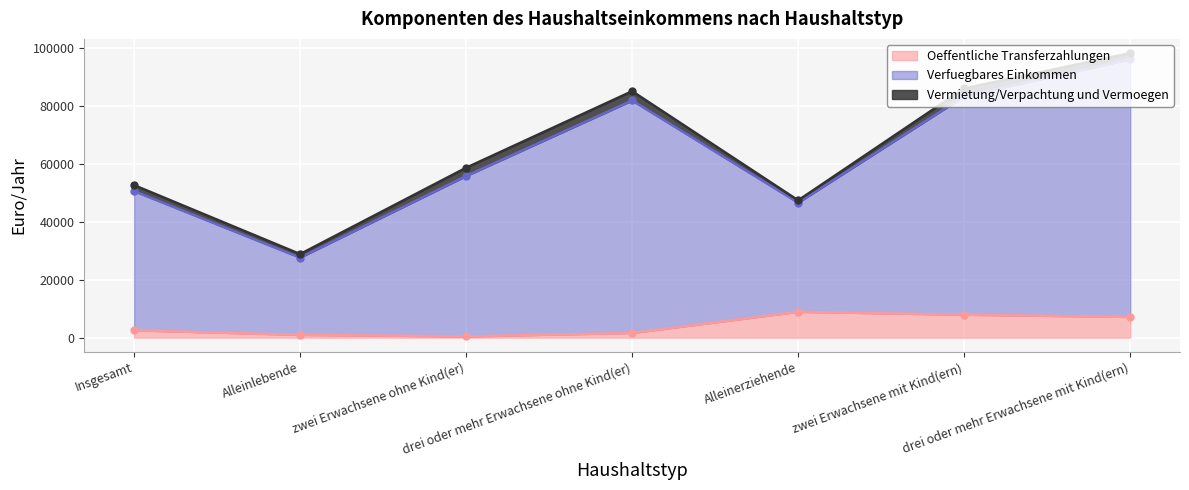

How many data points does each series have?

7